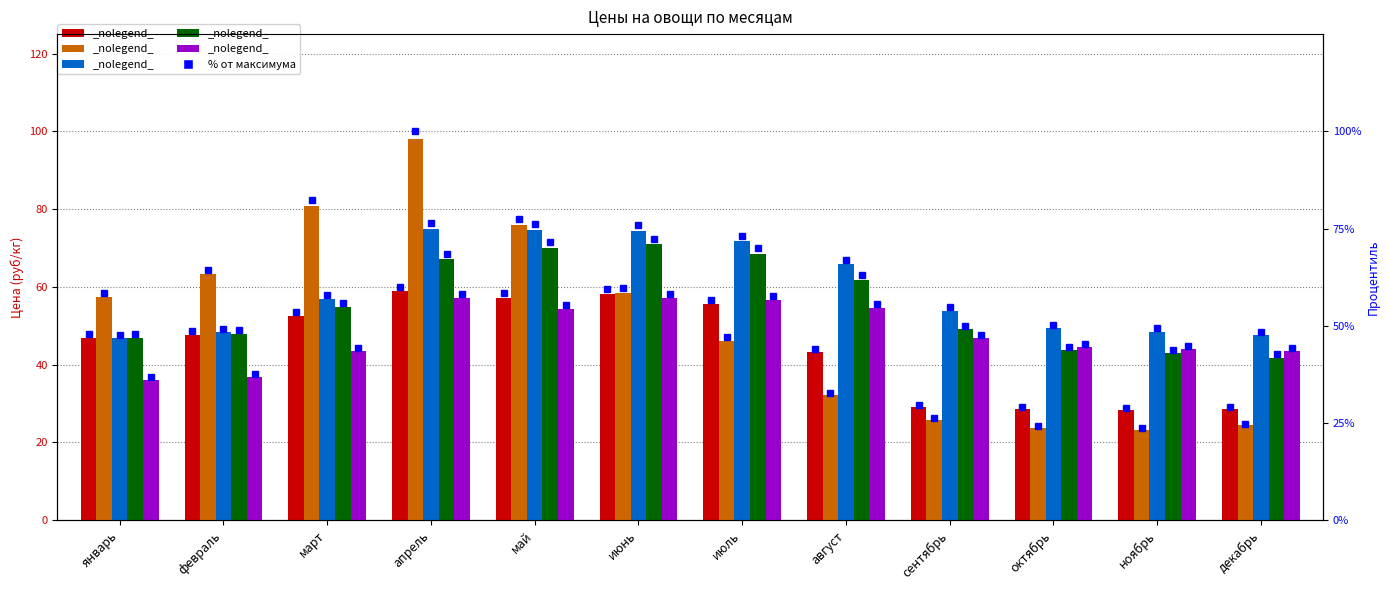

Are the bars horizontal?

No